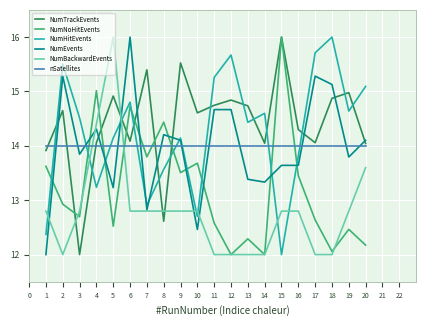

The value of NumBackwardEvents at 8 is 18.2. True or false?

False